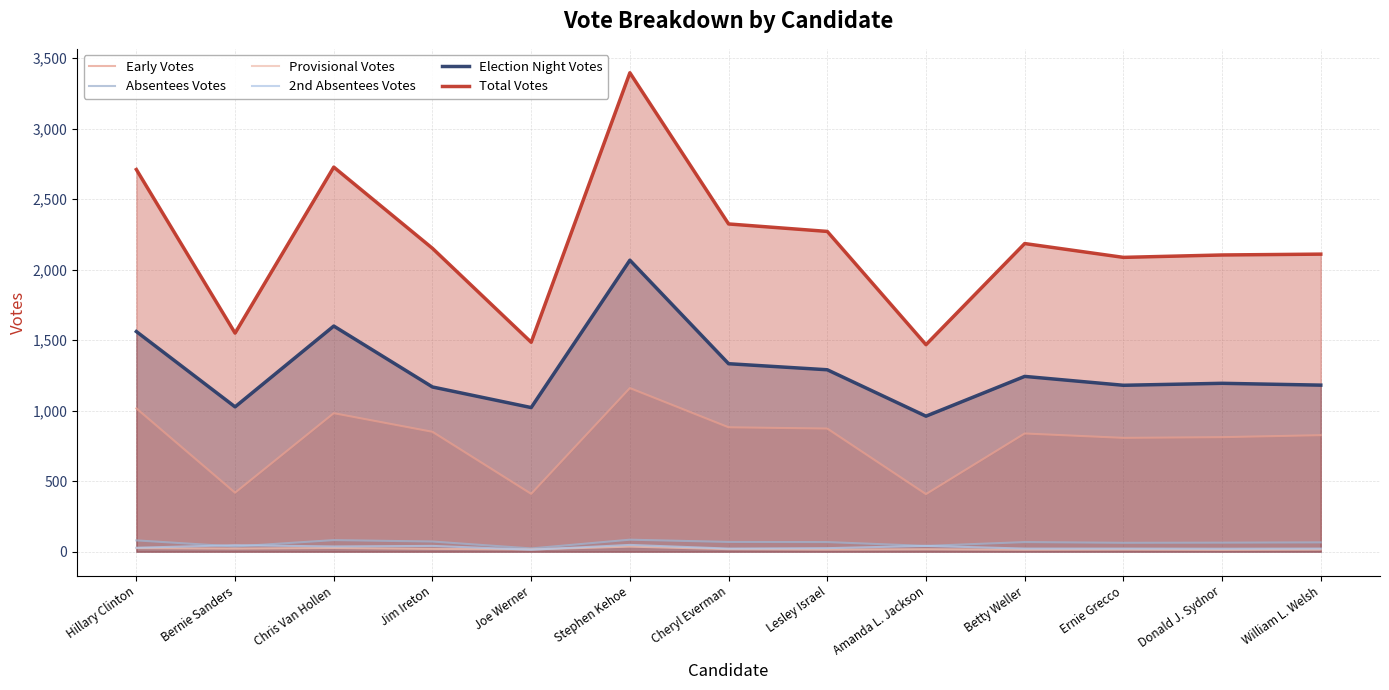

True or false: 2nd Absentees Votes has a value of 28 at Hillary Clinton.

True